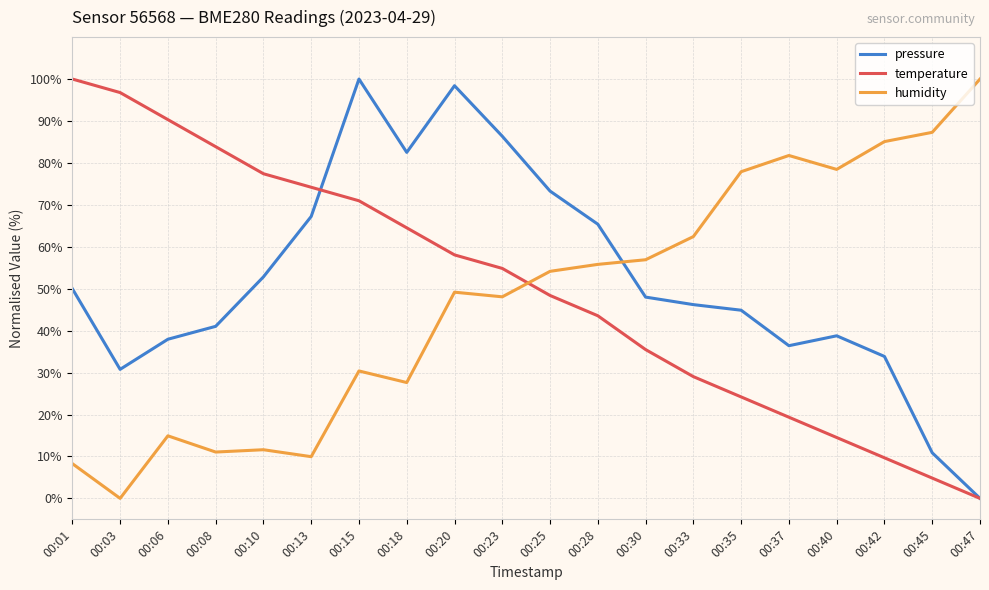

At 00:06, list the series in order from smallest to largest.

humidity, pressure, temperature